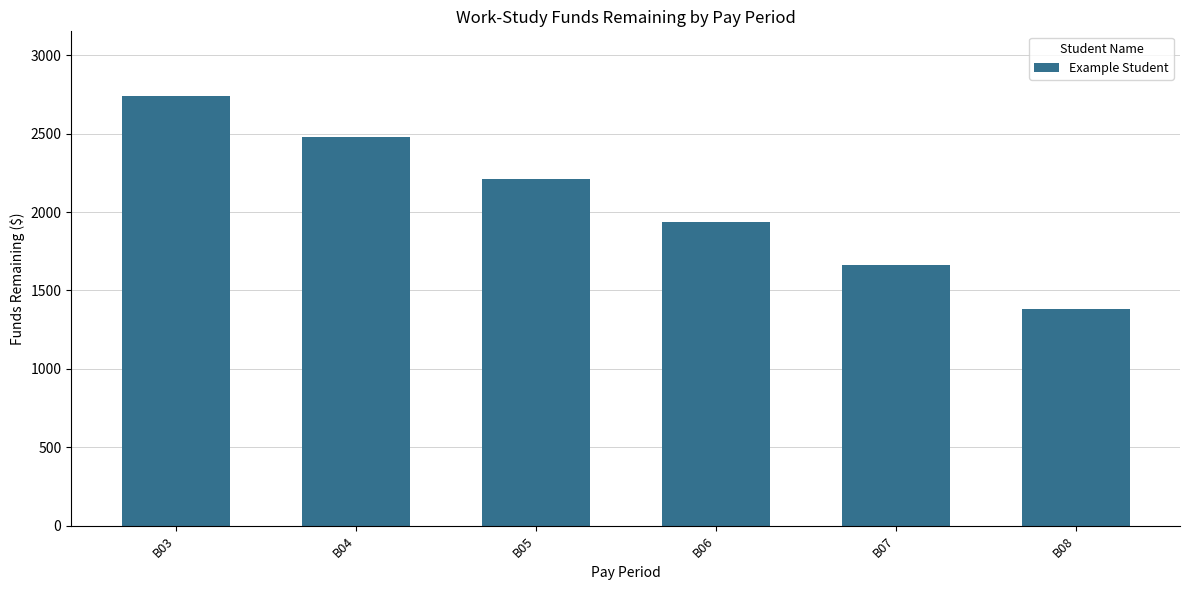

Are the bars grouped side by side (vs. stacked)?

No